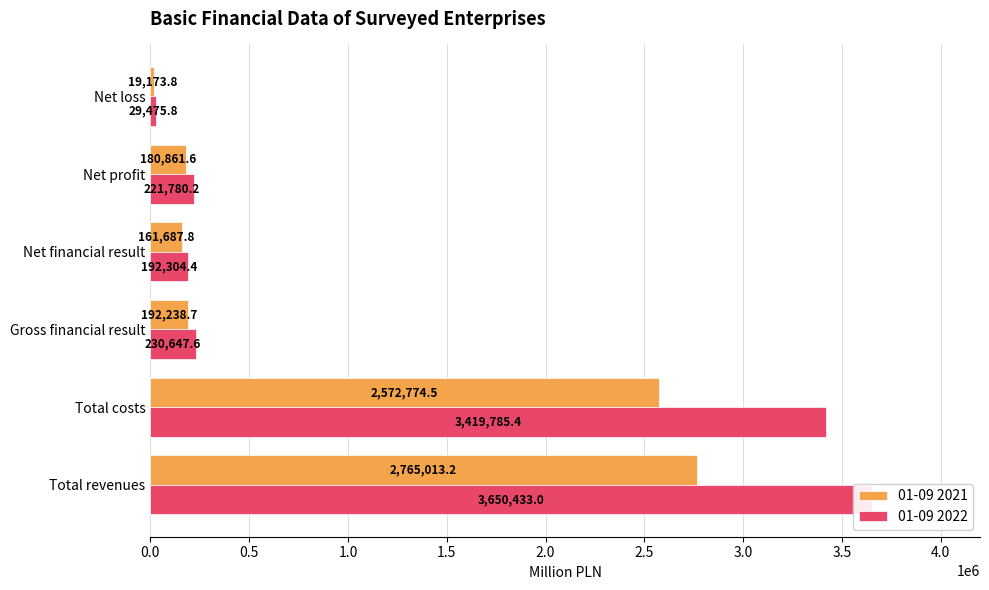

How many values in the 01-09 2022 series are below 230647?

3